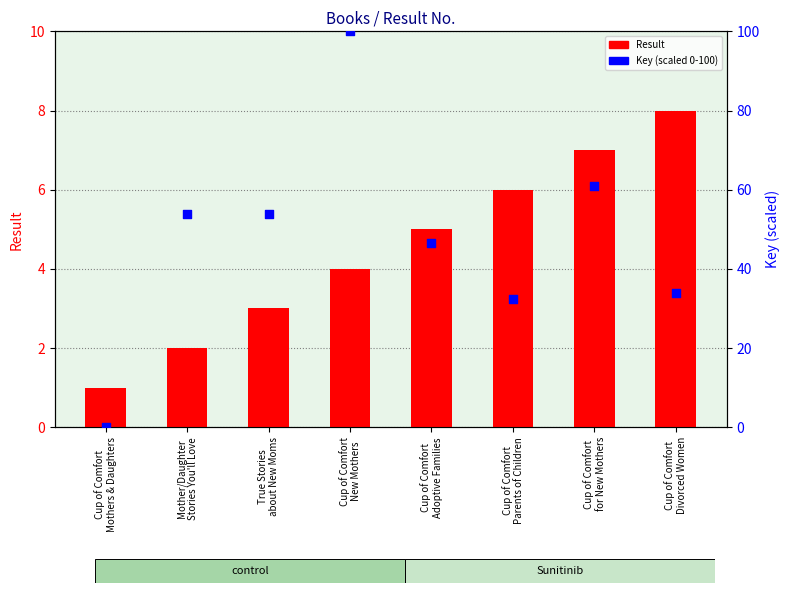

At which category is the sum across all series the highest?

Cup of Comfort
New Mothers